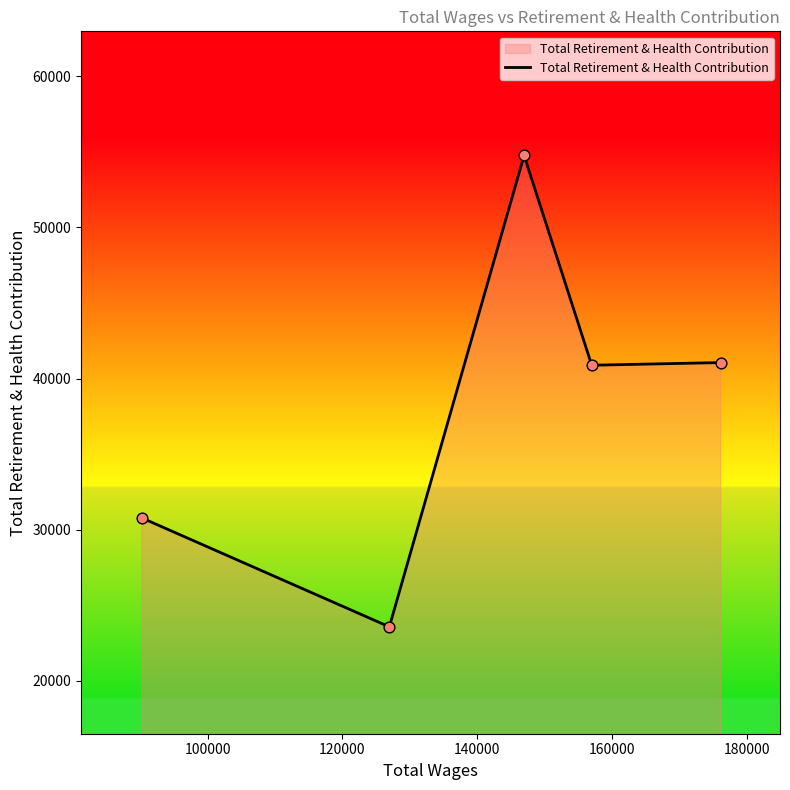

What is the average value?

38213